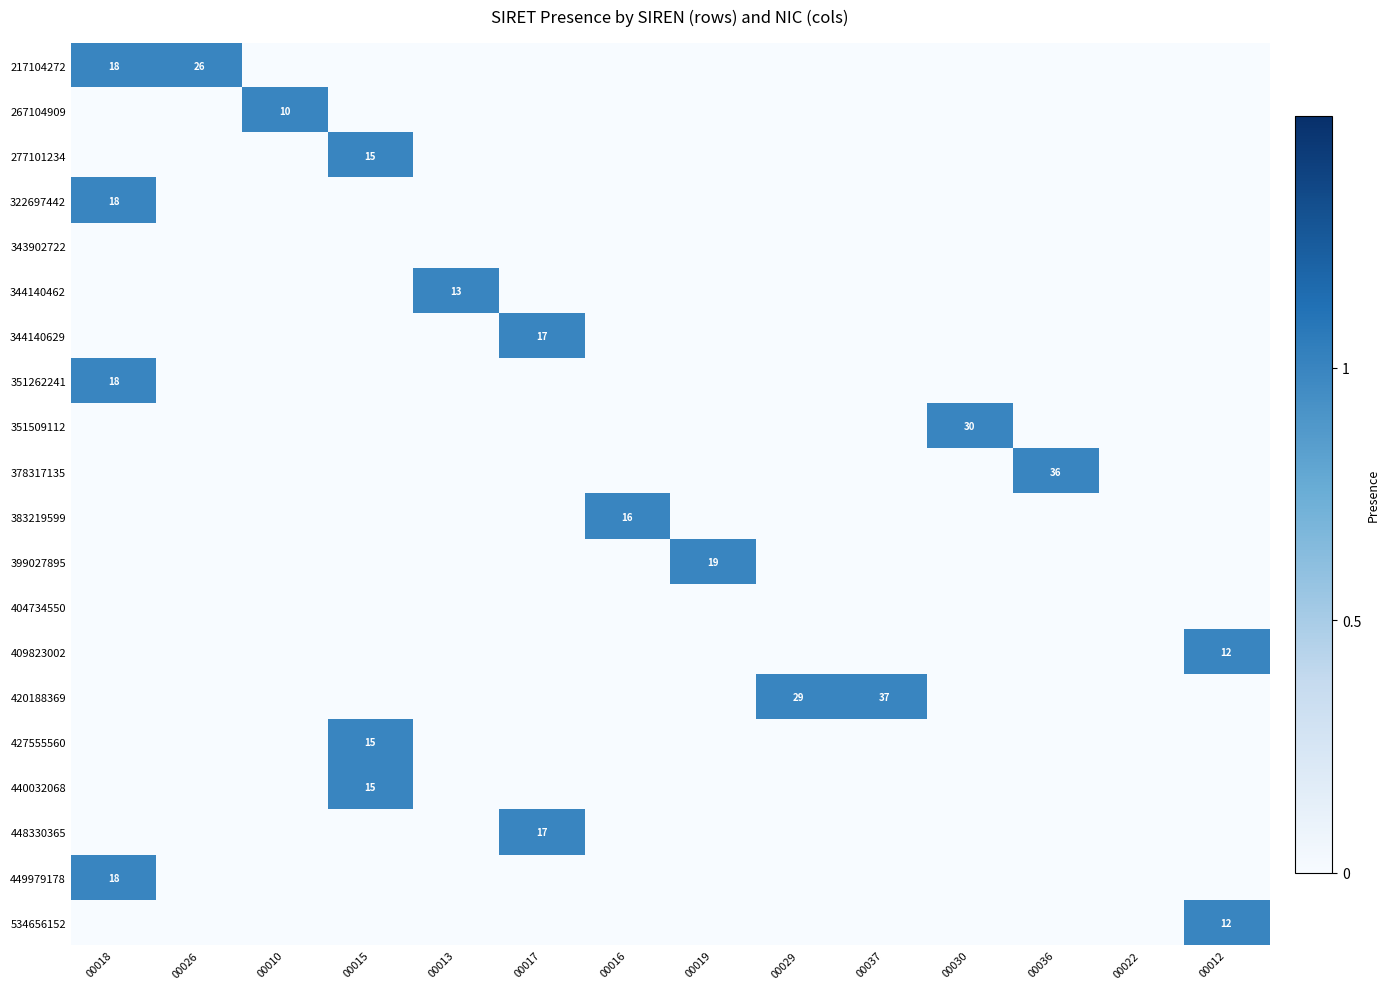

True or false: 409823002 has a value of 12 at 00012.

True